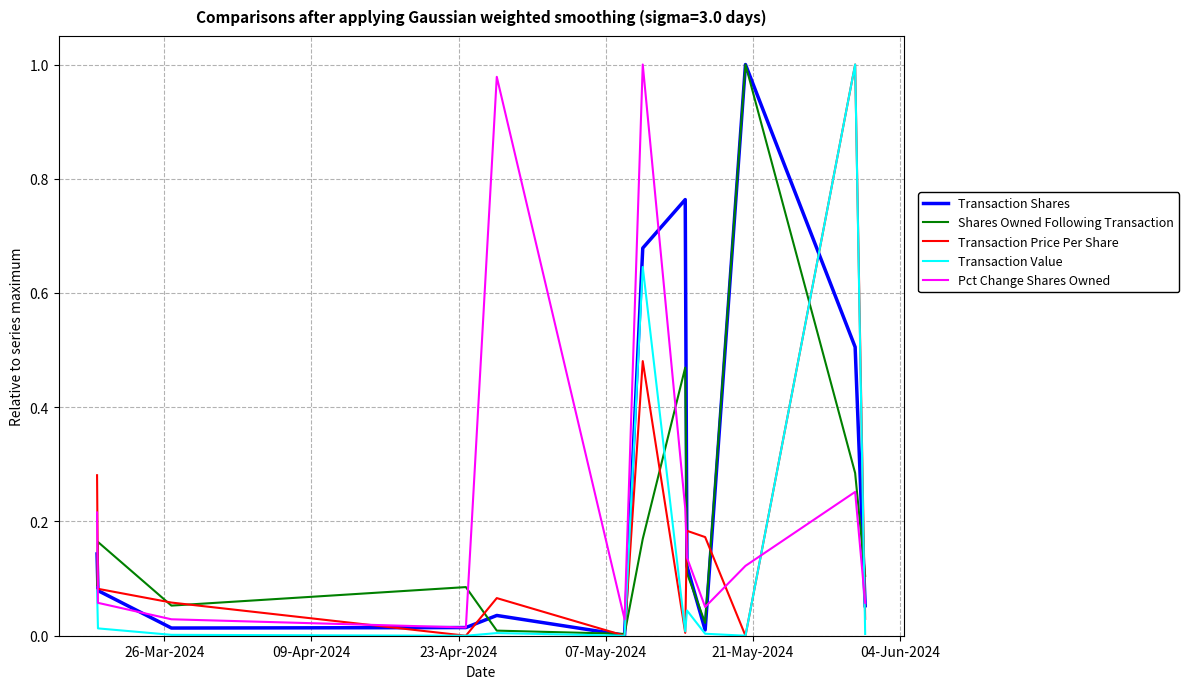

At how many categories does at least one series exceed 0?

13